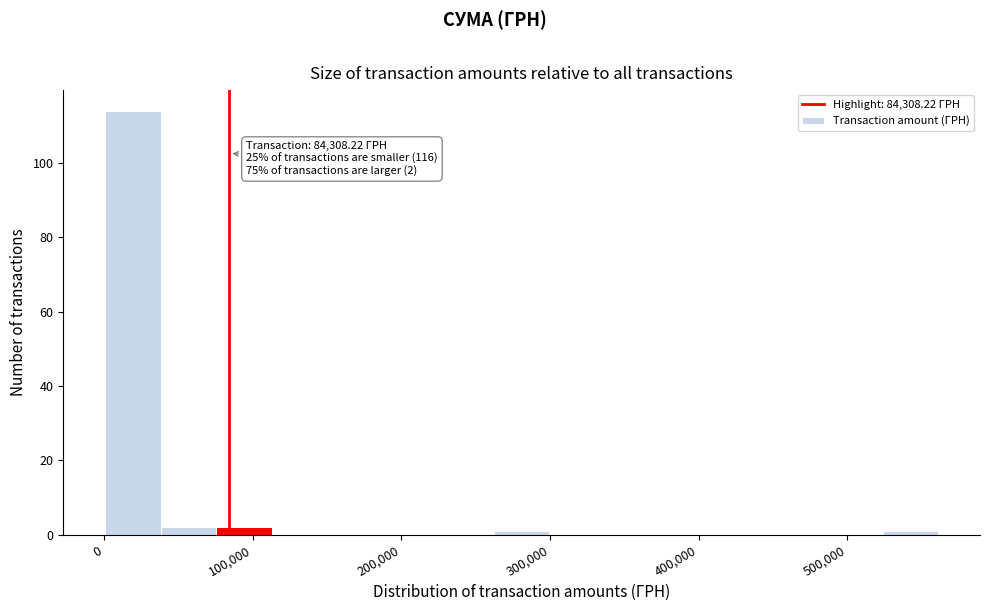

Around what value on the x-axis is the tallest bar? Give the approximate position of its centre, as read against the axis.

20000